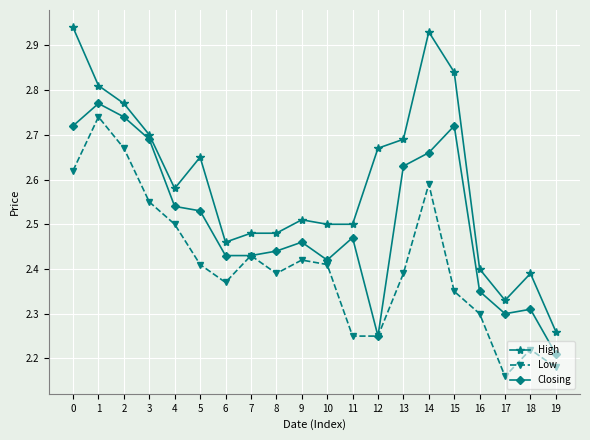

True or false: High and Closing intersect in this chart.

False